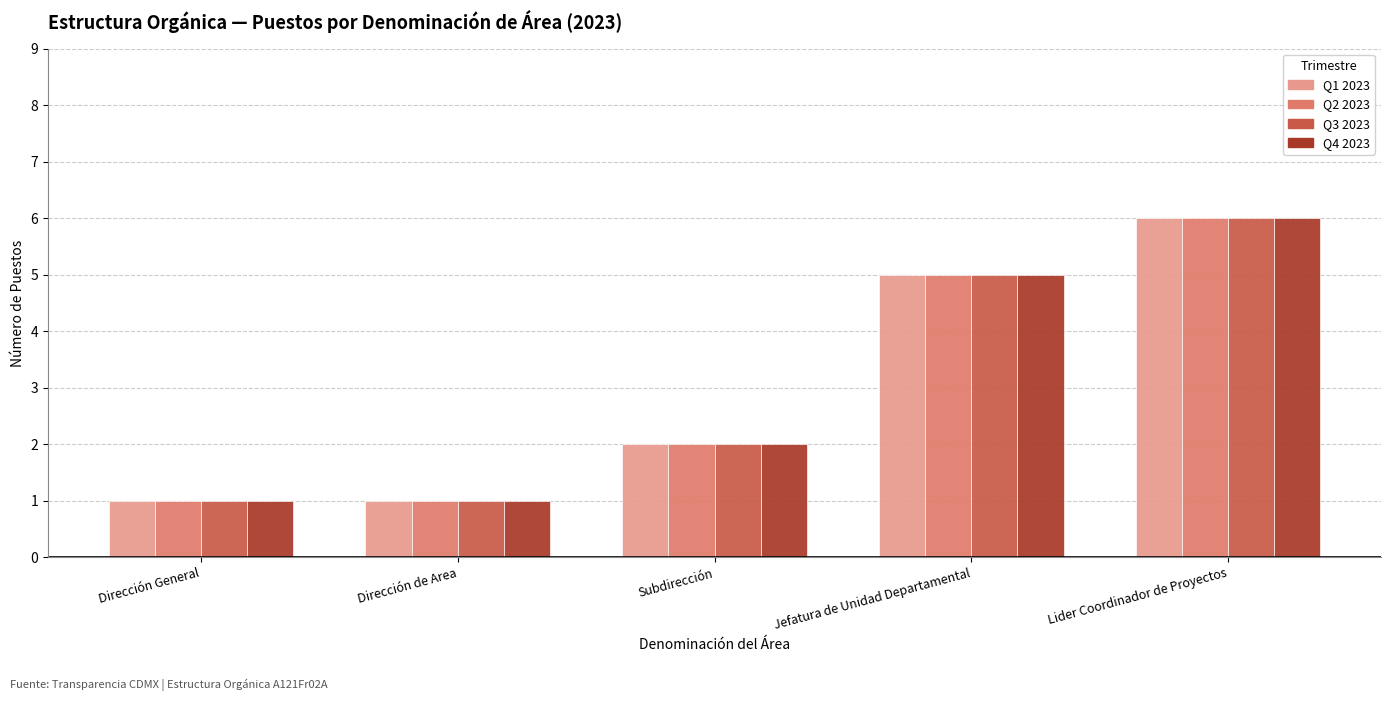

At which label does Q1 2023 reach its peak?

Lider Coordinador de Proyectos